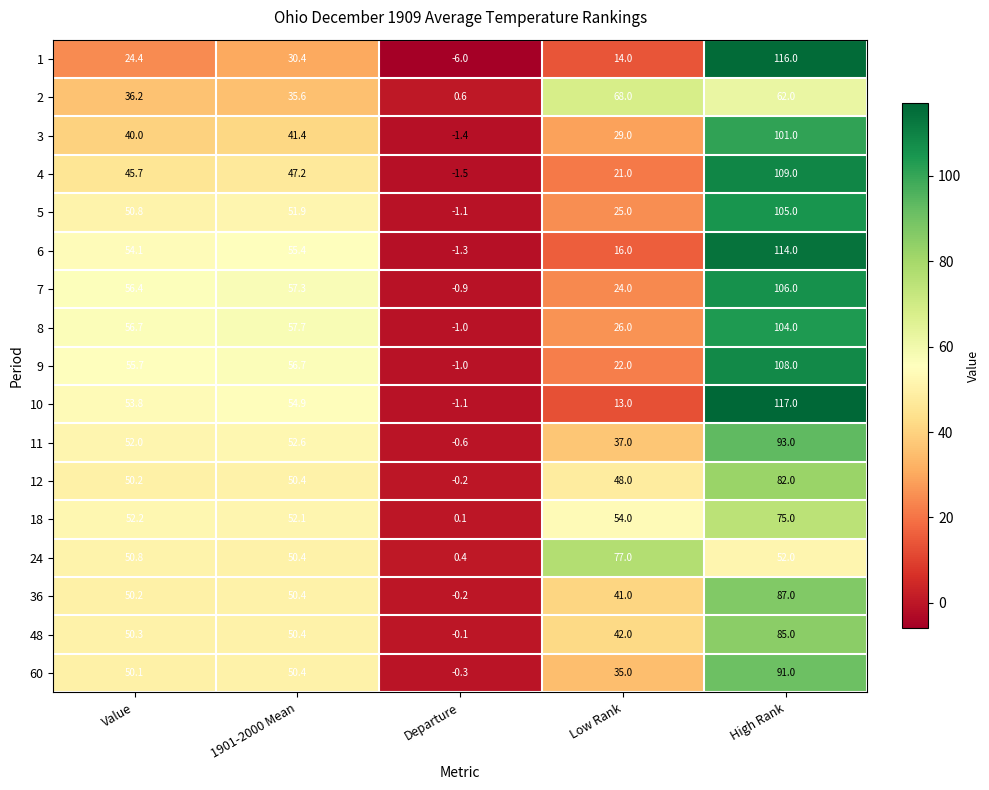

Which series changed the most between 1901-2000 Mean and Low Rank?

10